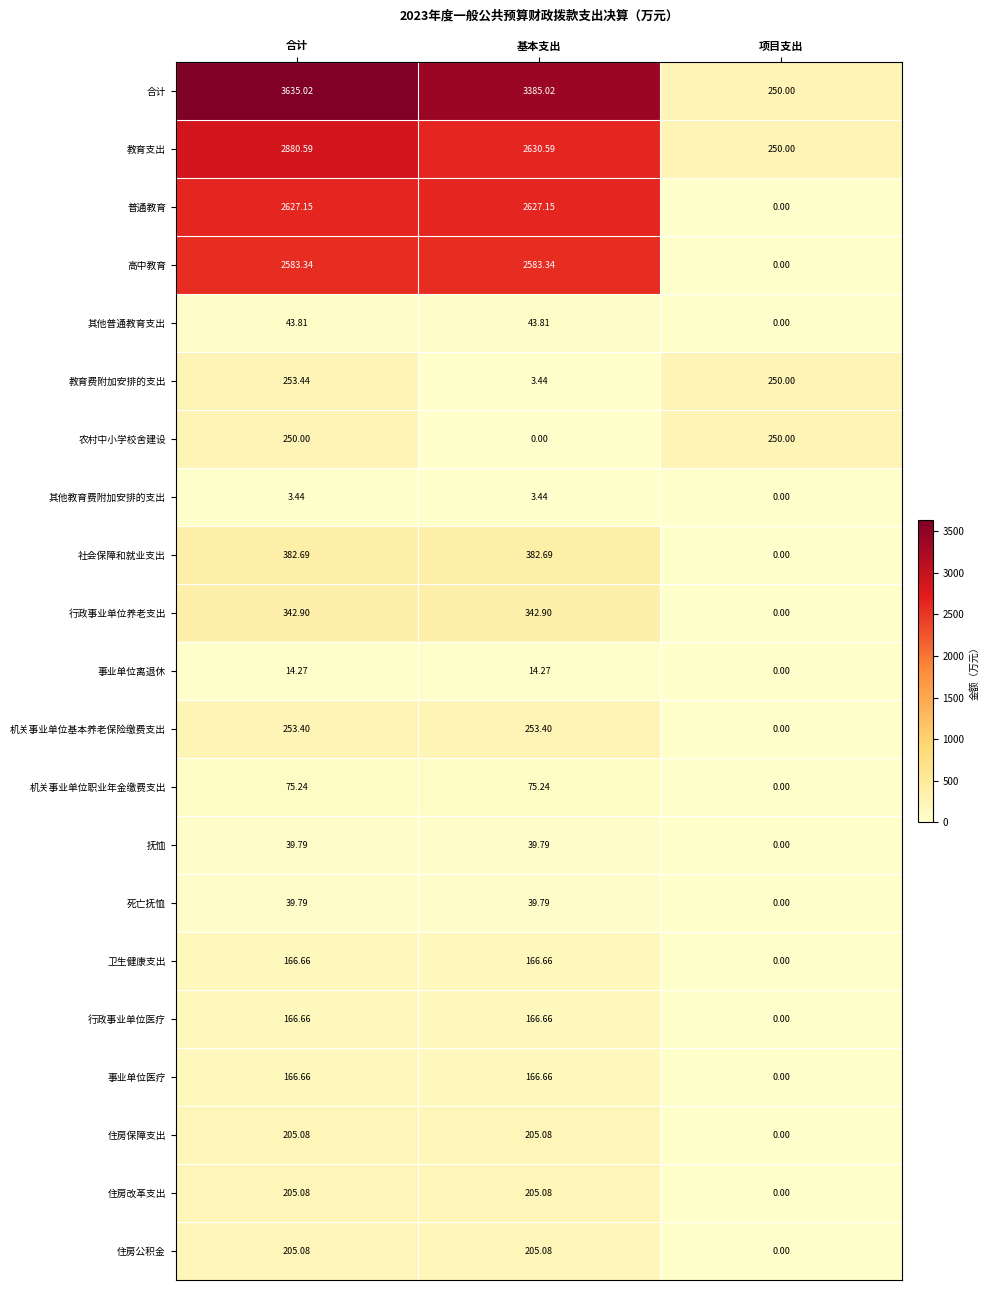

Which series has the largest range (max minus min)?

合计